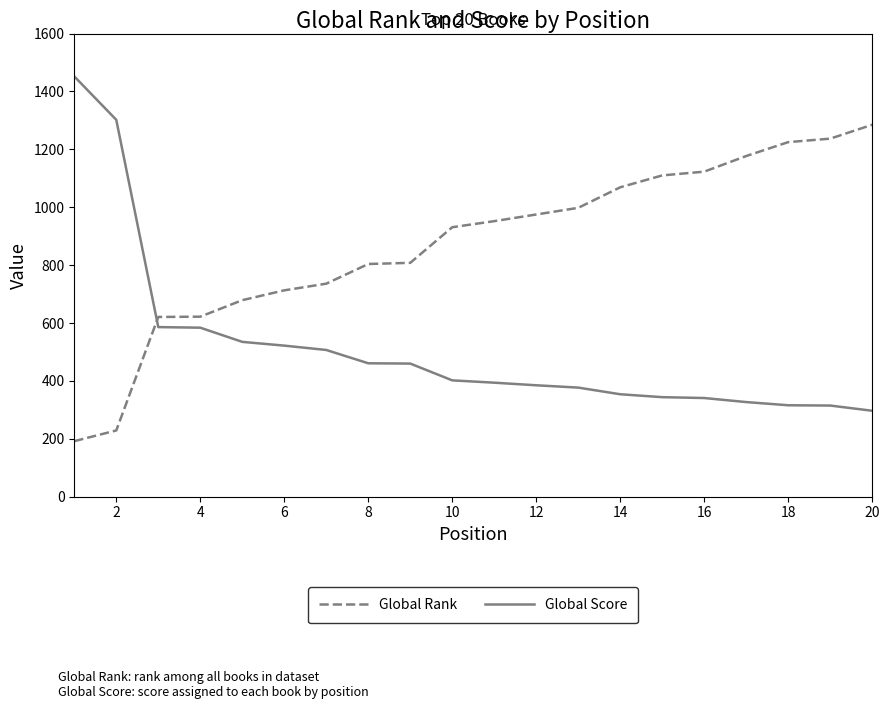

Is this an area chart (filled region under the line)?

No